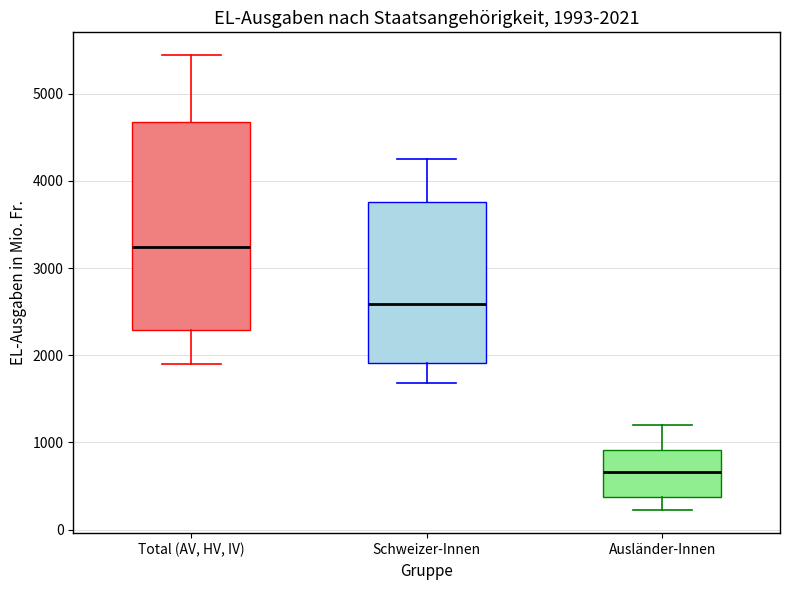

Which box is the tallest, from its lower edge to its upper edge?

Total (AV, HV, IV)